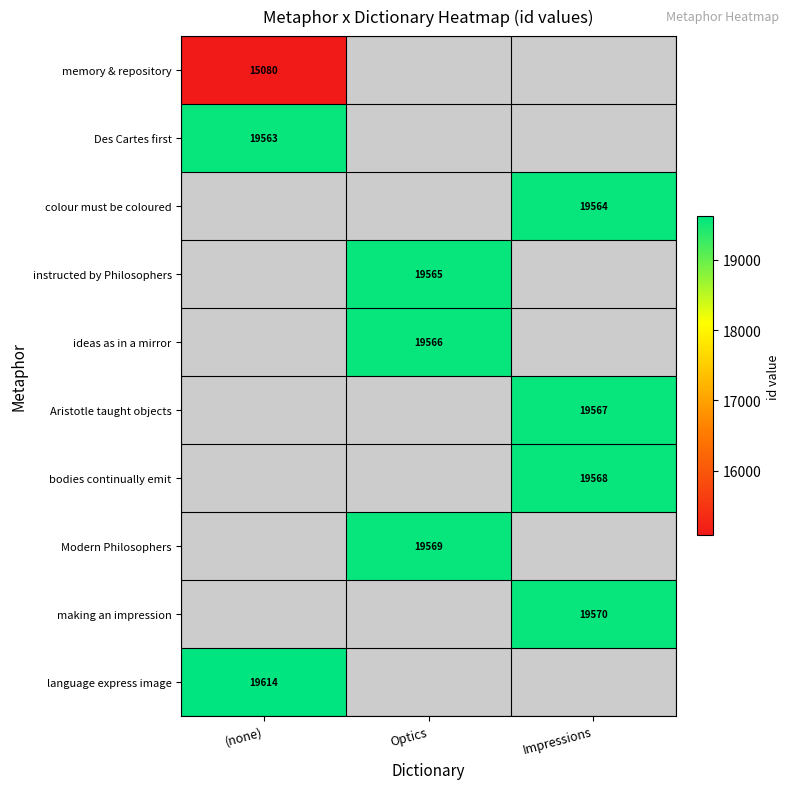

True or false: bodies continually emit has a value of 19568 at Impressions.

True